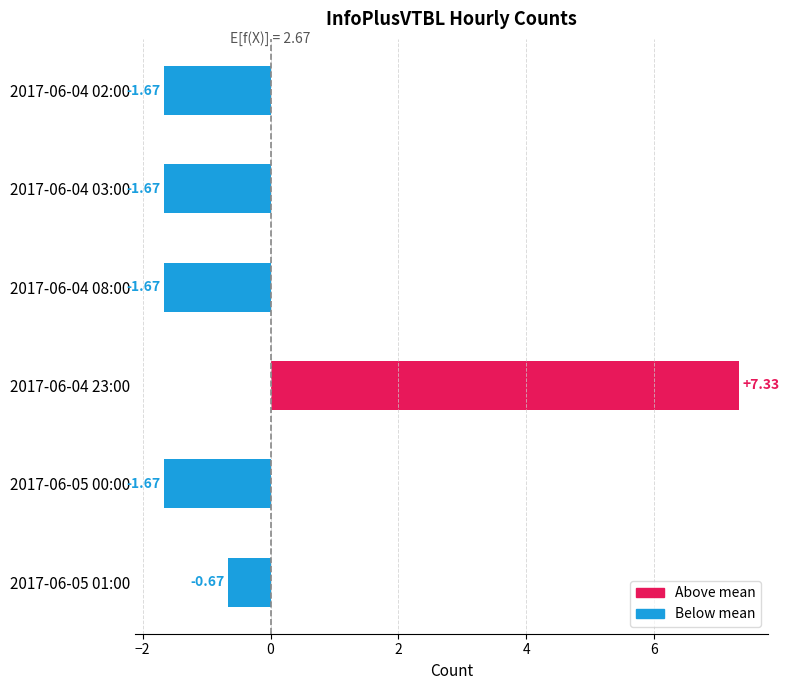

What is the sum of the values at 2017-06-05 01:00 and 2017-06-04 03:00?

-2.3